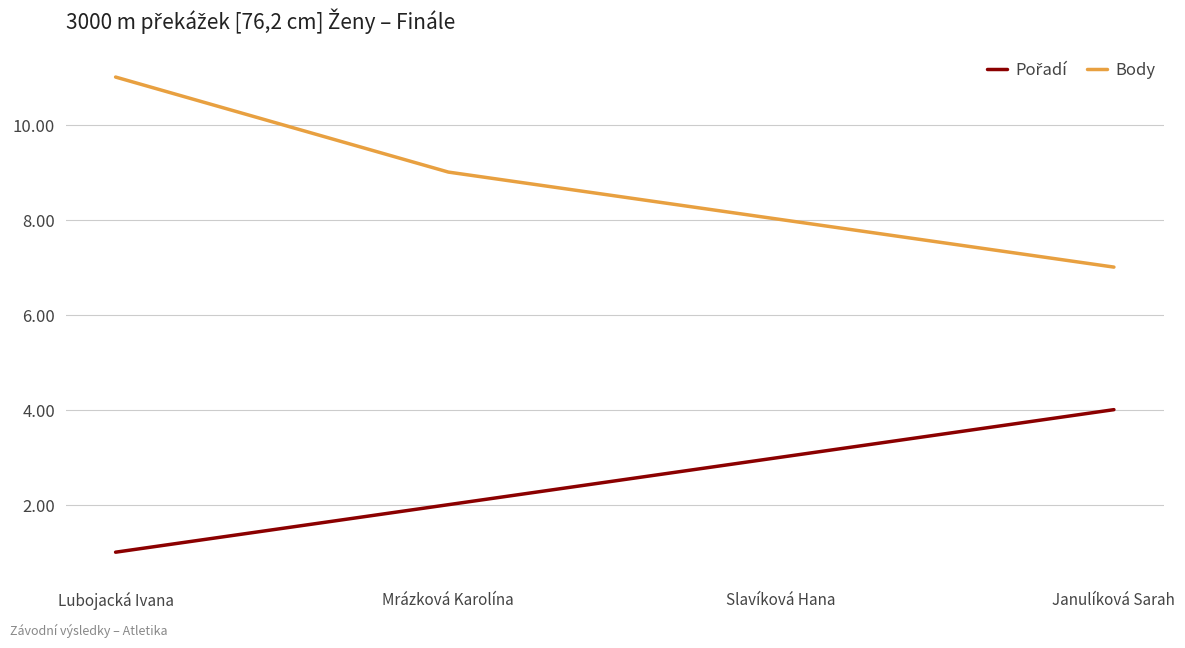

What is the spread (max minus min) of values at Mrázková Karolína?

7